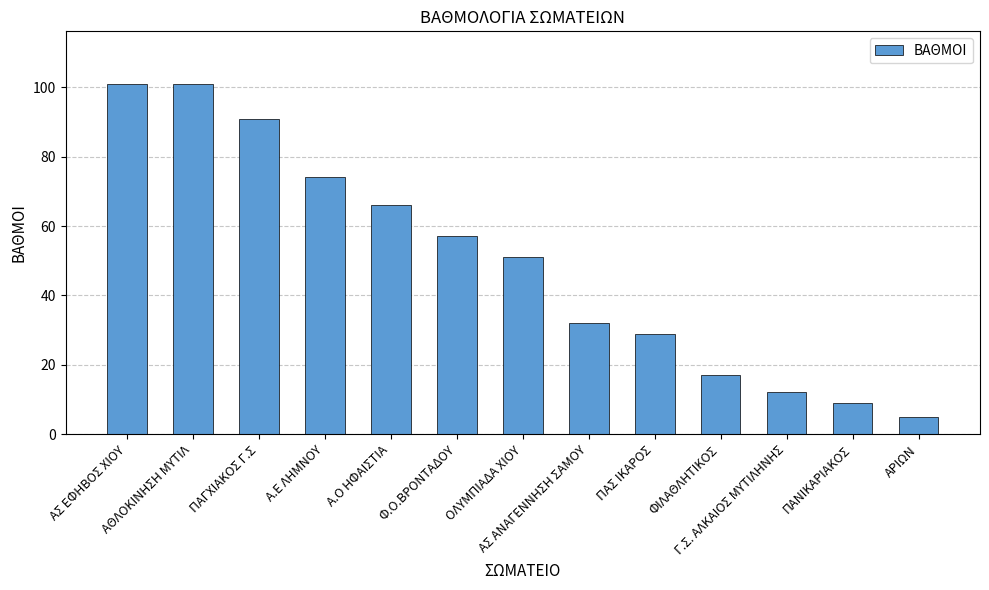

What is the label of the 6th bar from the right?

ΑΣ ΑΝΑΓΕΝΝΗΣΗ ΣΑΜΟΥ